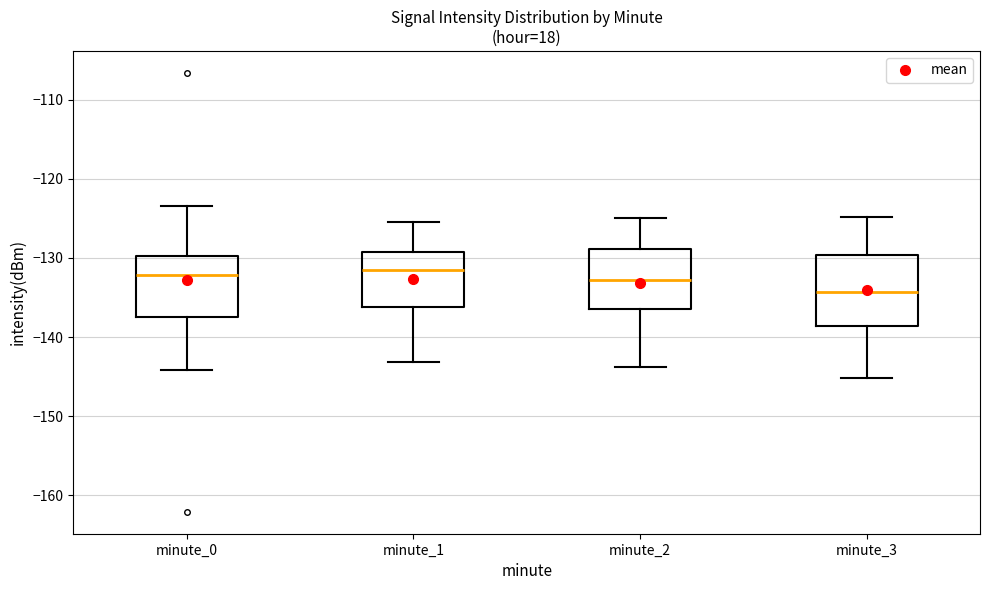

Reading left to right, transcribe this box plot: for each box, give where its median line is, the range the box spans, and where its two whiskers end, as read against the y-axis. The values are not printed on the chart, so give them approximately, as read against the axis.

minute_0: median -132, box -138 to -130, whiskers -144 to -123
minute_1: median -131, box -136 to -129, whiskers -143 to -125
minute_2: median -133, box -136 to -129, whiskers -144 to -125
minute_3: median -134, box -139 to -130, whiskers -145 to -125